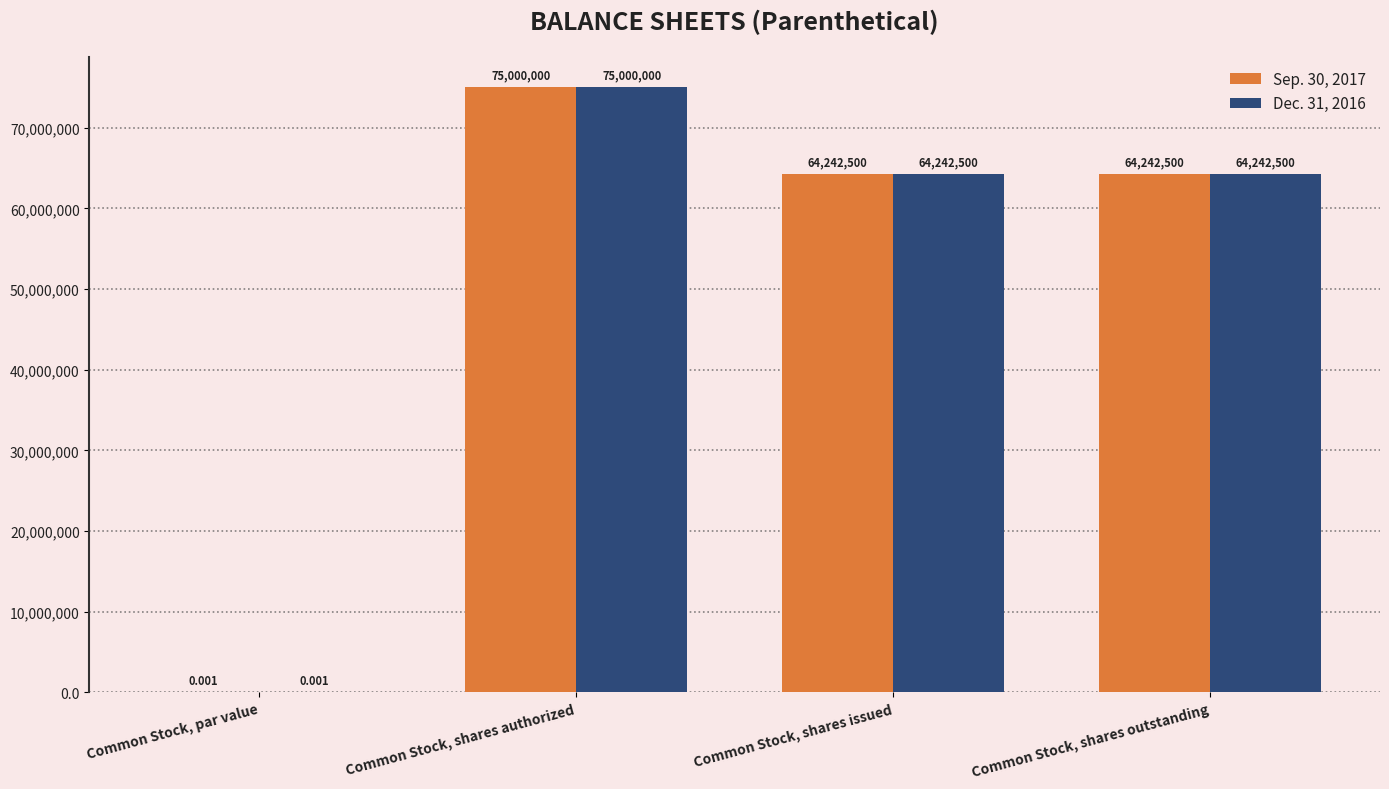

What is the approximate value of Sep. 30, 2017 at Common Stock, shares authorized?

75000000.0